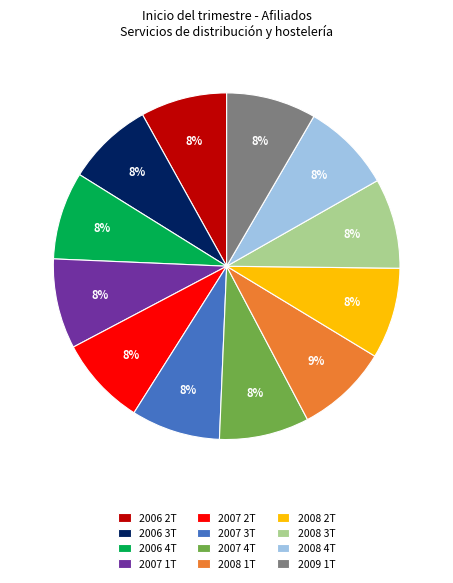

Does 2008 3T represent more than half of the total?

No